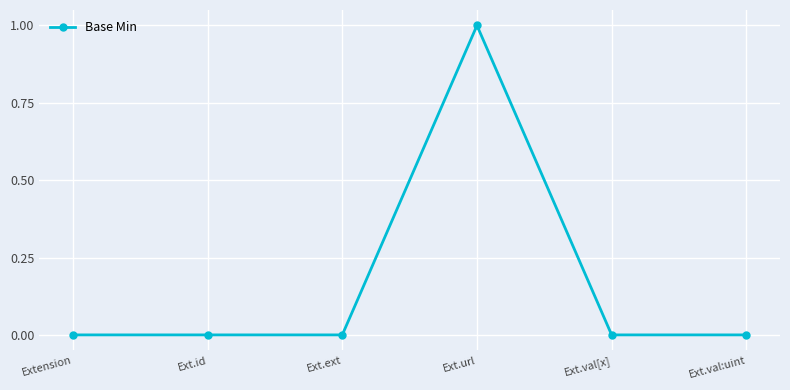

Reading right to left, list all the values displayed in this chart.

0	0	1	0	0	0